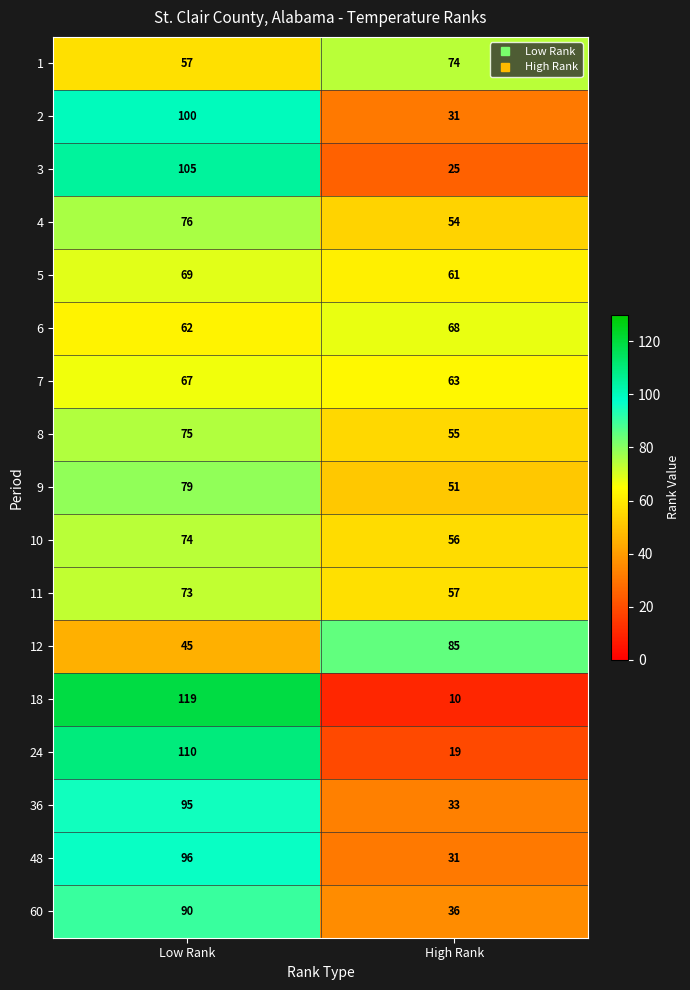

What value does the 3 series have at Low Rank, to the nearest 5?

105